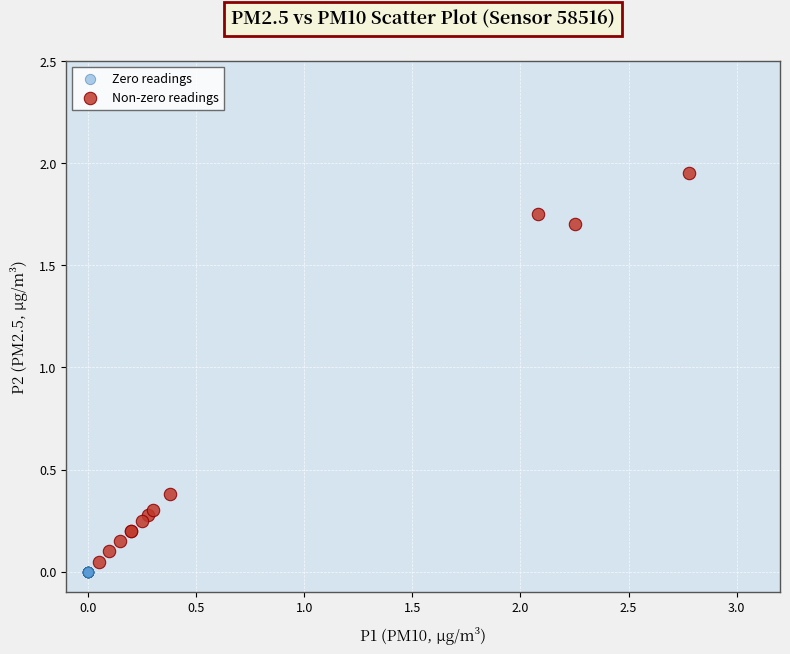

Which series reaches the maximum Y coordinate?

Non-zero readings